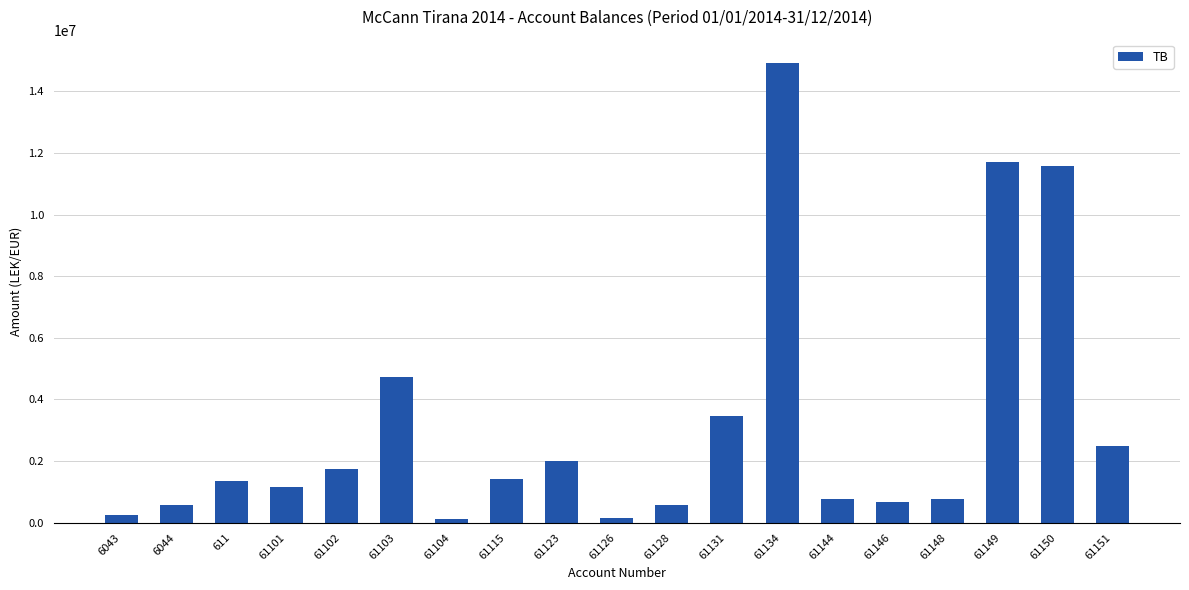

Which has a higher value, 61102 or 61149?

61149